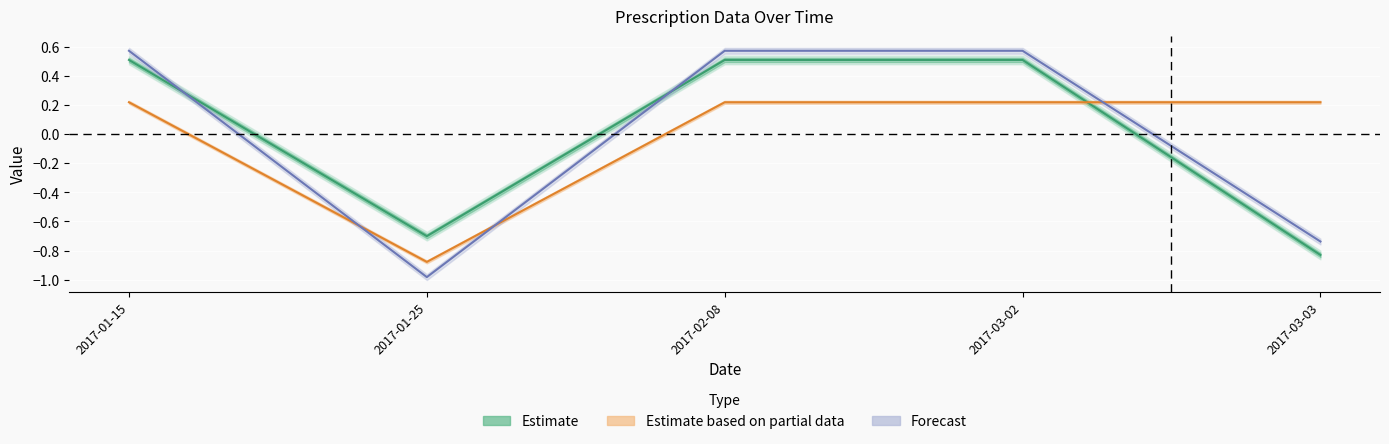

Between which two adjacent categories do Days Supplied (Partial) and Quantity (Forecast) first intersect?

2017-01-15 and 2017-01-25